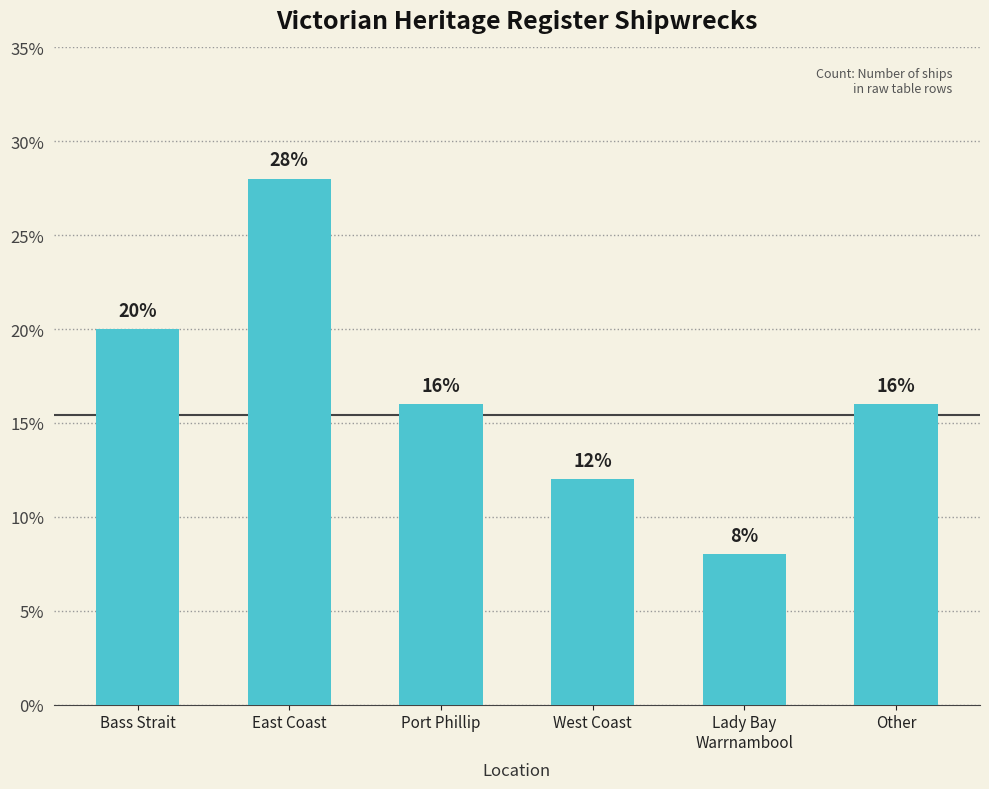

Are the bars grouped side by side (vs. stacked)?

No